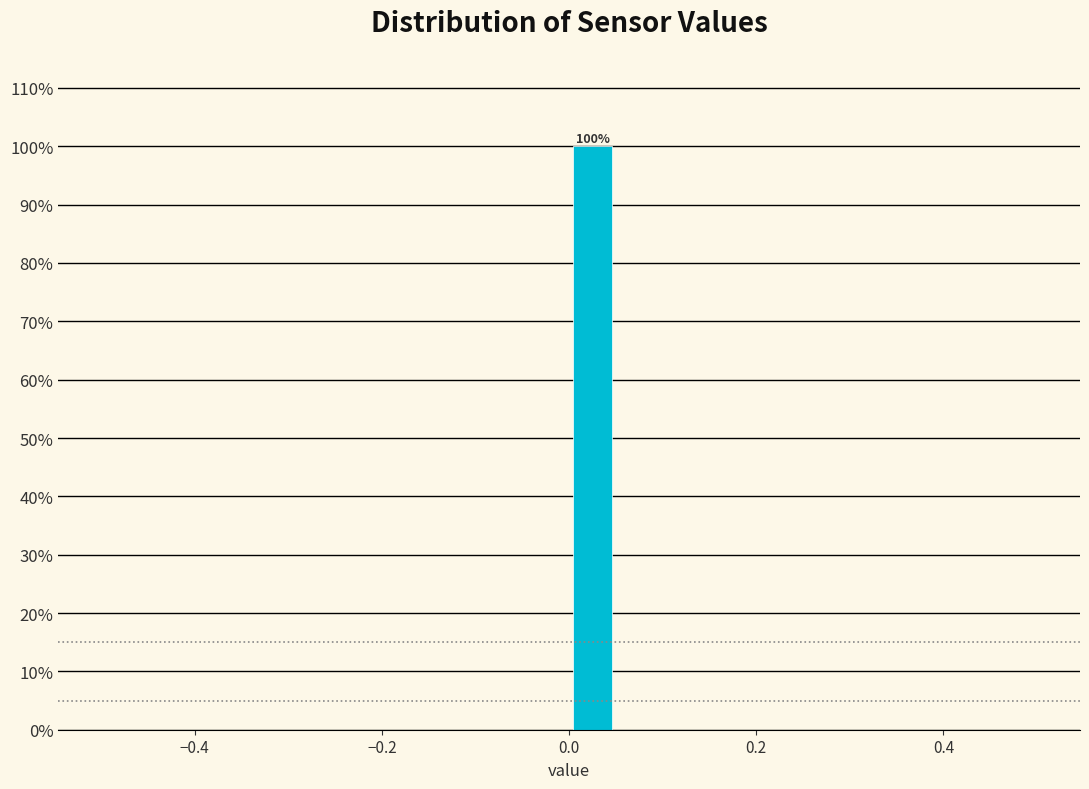

Around what value on the x-axis is the tallest bar? Give the approximate position of its centre, as read against the axis.

0.02